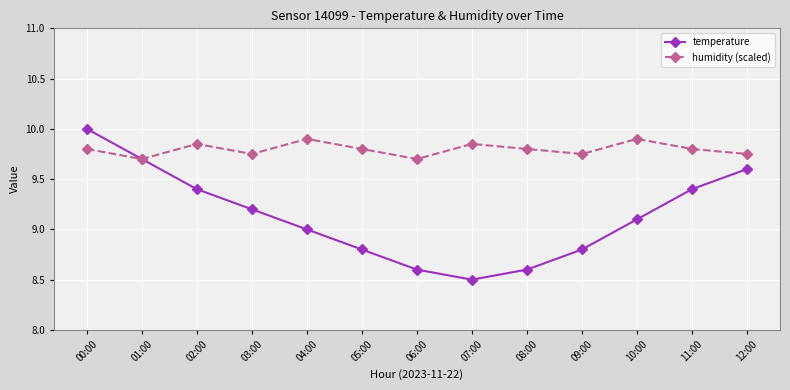

What is the label of the 10th point from the left?

09:00